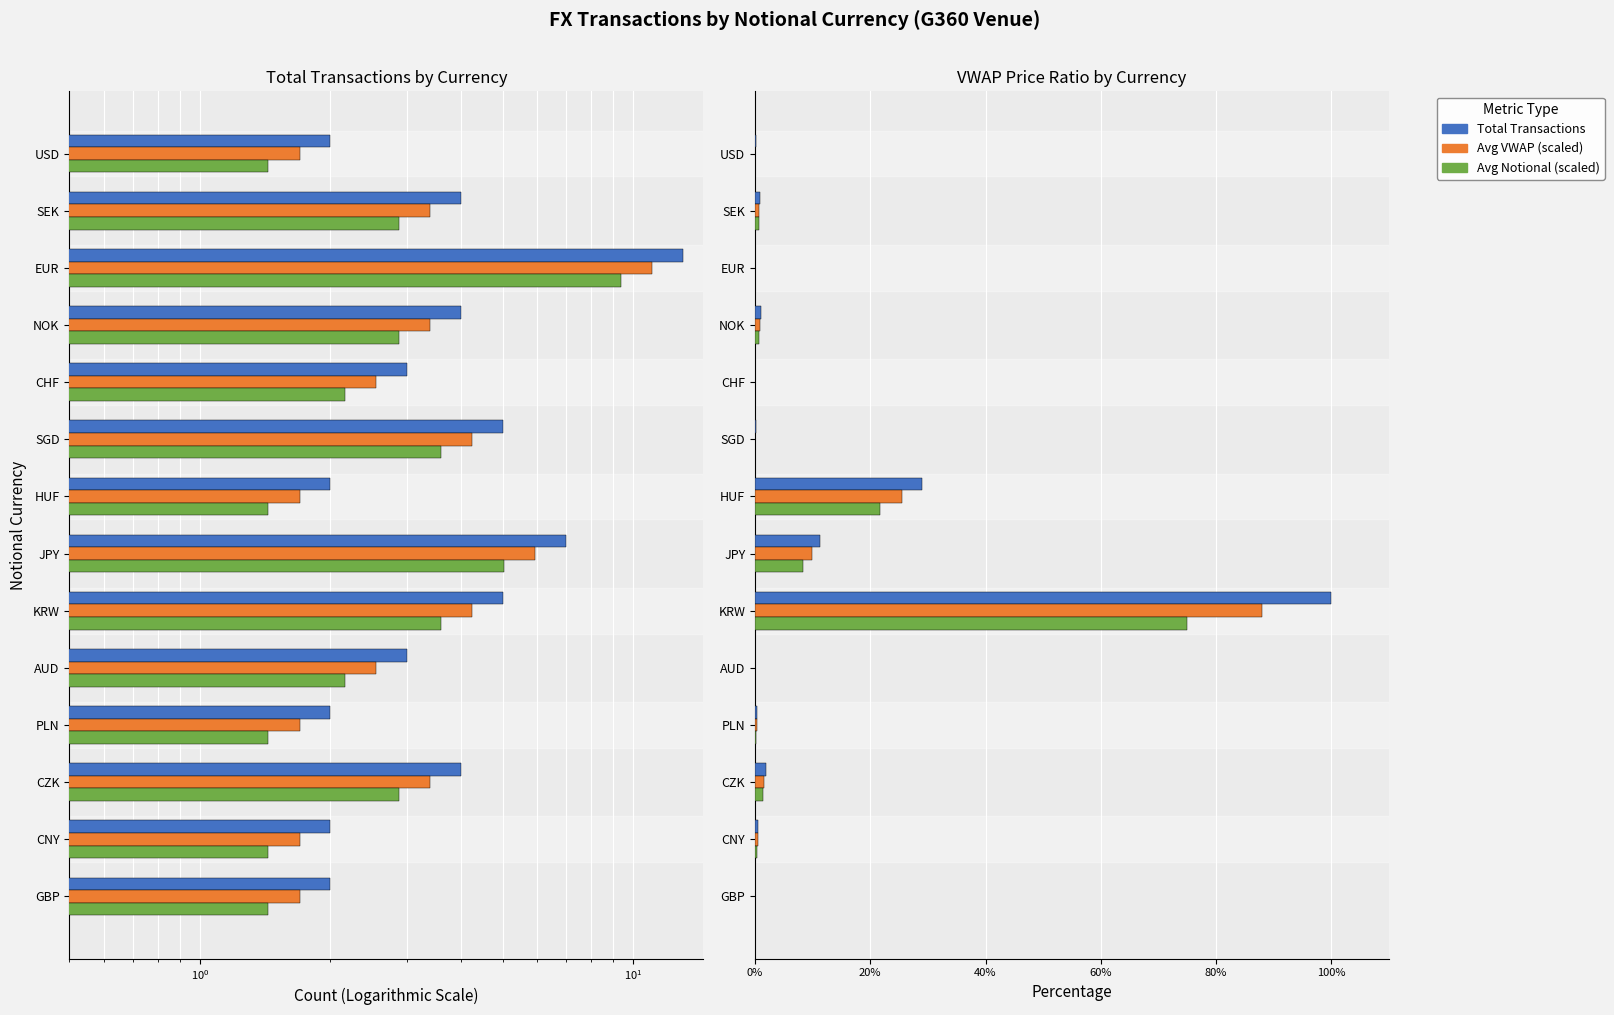

How many distinct data groups are displayed?

3